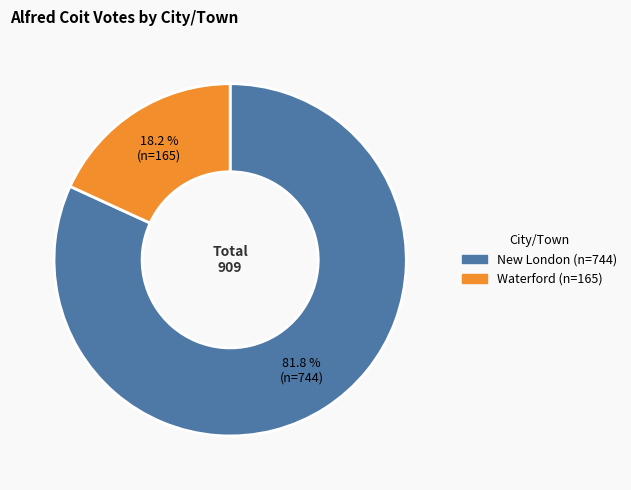

What percentage is NOT represented by Waterford?

81.8%